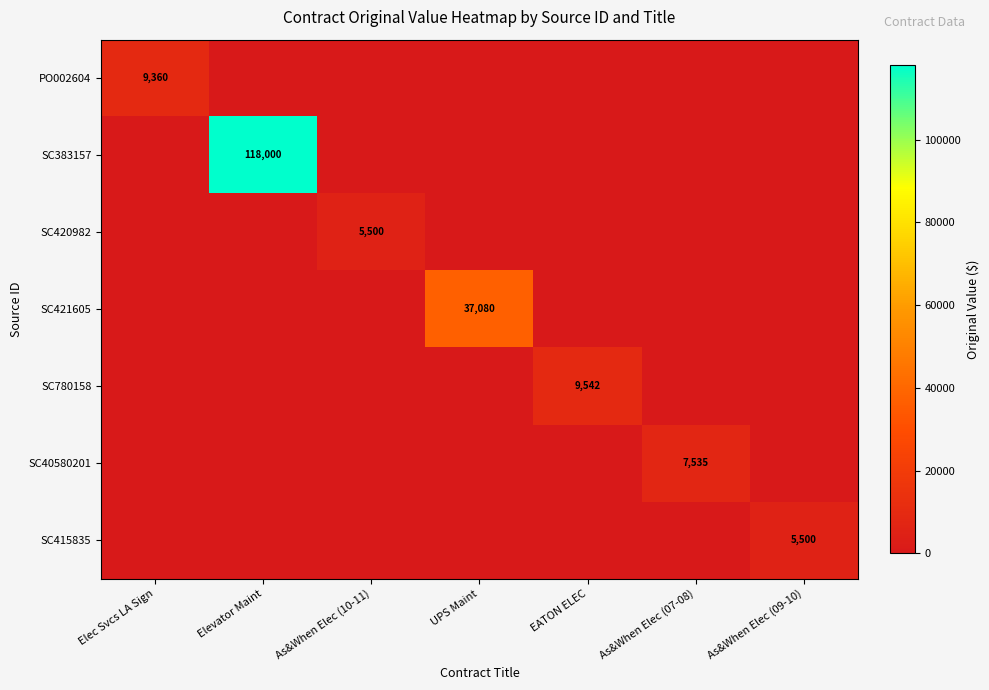

Is it true that SC40580201 equals 13030 at As&When Elec (07-08)?

False